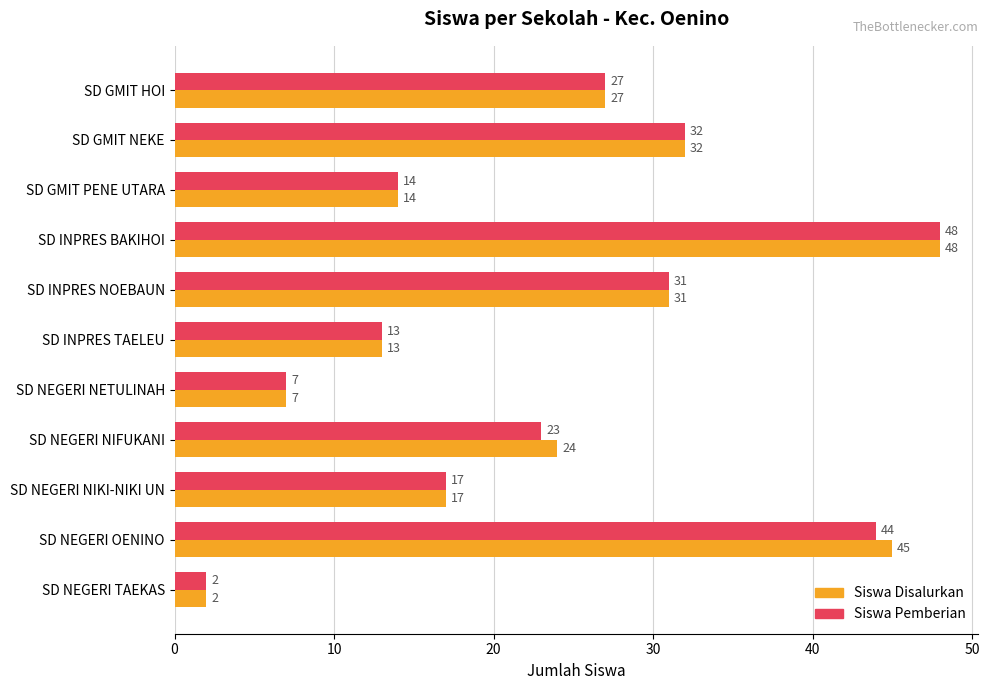

List the labels in order of Siswa Pemberian value, largest first.

SD INPRES BAKIHOI, SD NEGERI OENINO, SD GMIT NEKE, SD INPRES NOEBAUN, SD GMIT HOI, SD NEGERI NIFUKANI, SD NEGERI NIKI-NIKI UN, SD GMIT PENE UTARA, SD INPRES TAELEU, SD NEGERI NETULINAH, SD NEGERI TAEKAS